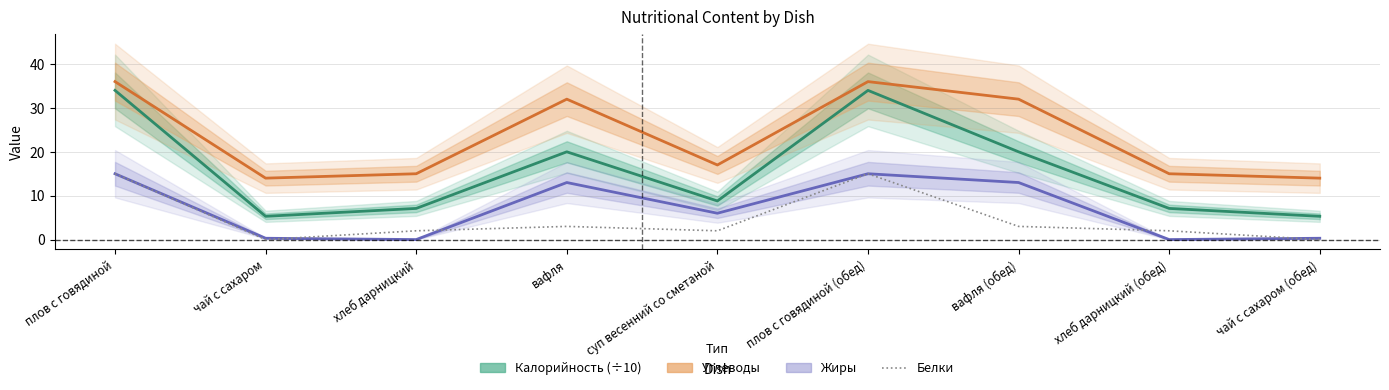

How many lines are shown in the chart?

4